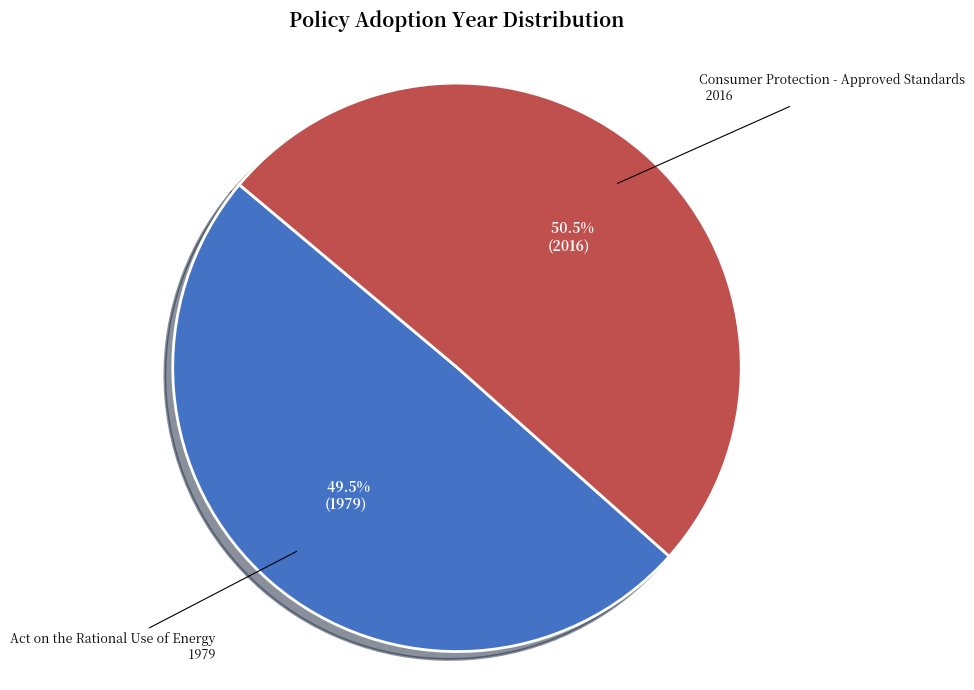

Is there any slice that represents more than half of the pie?

Yes